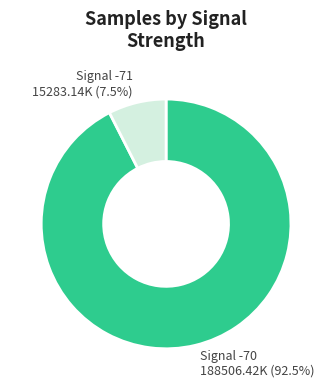

How many segments does this pie chart have?

2